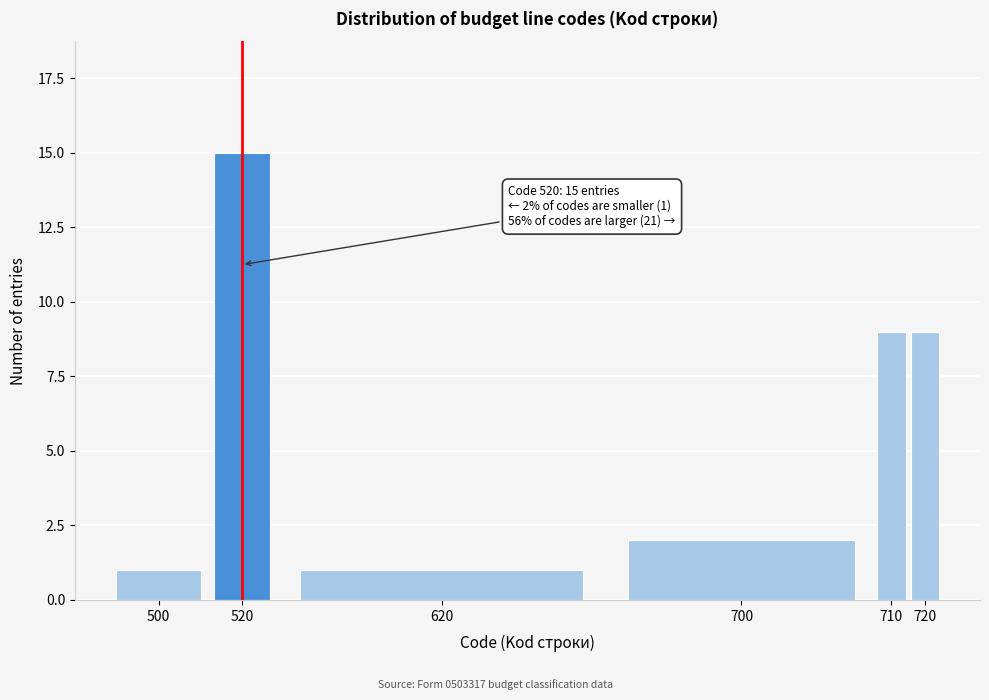

Reading right to left, extract all data points from this chart.

720=9	710=9	700=2	620=1	520=15	500=1